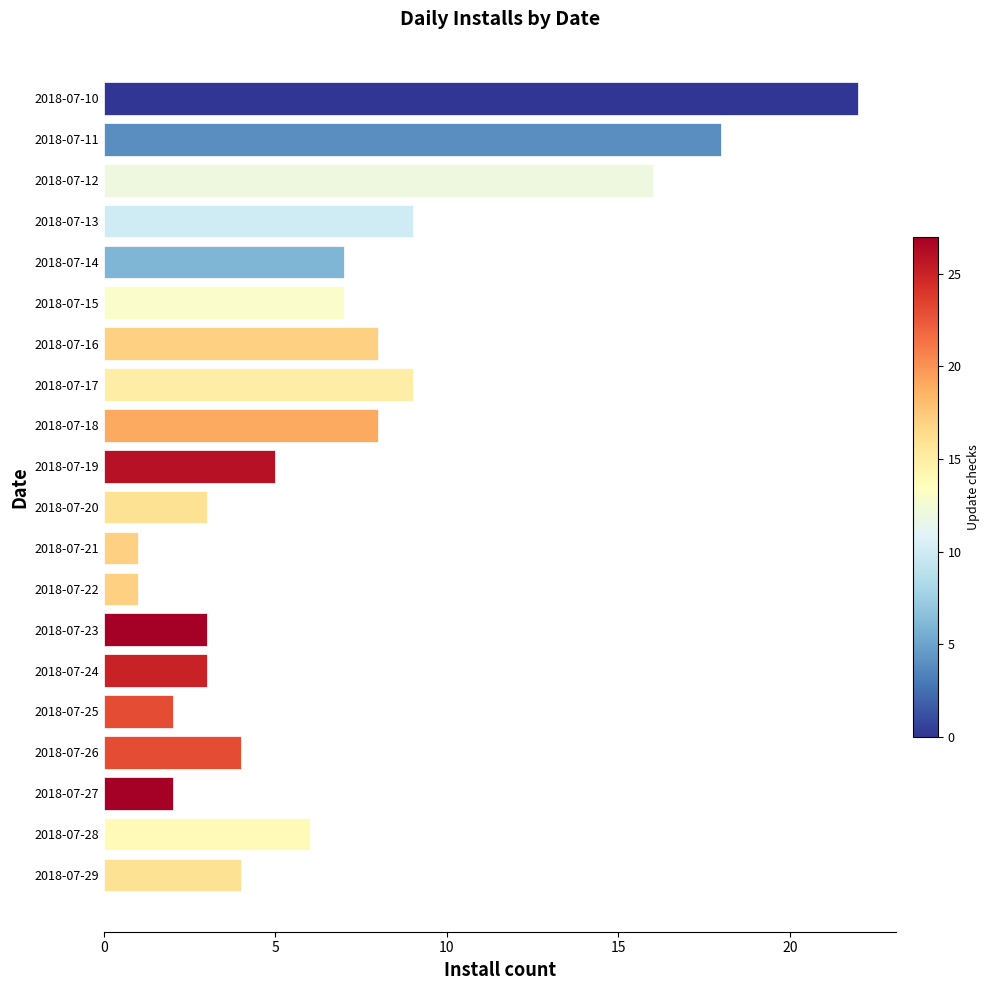

What is the difference between the maximum and minimum values?

21